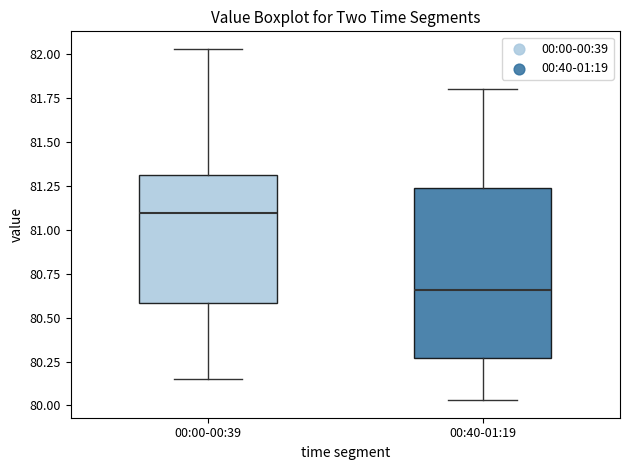

Reading left to right, read every box against the y-axis: the position of its median line, the range the box covers, and the ends of its whiskers. The values are not printed on the chart, so give them approximately, as read against the axis.

00:00-00:39: median 81.10, box 80.60 to 81.30, whiskers 80.15 to 82.05
00:40-01:19: median 80.65, box 80.25 to 81.25, whiskers 80.05 to 81.80